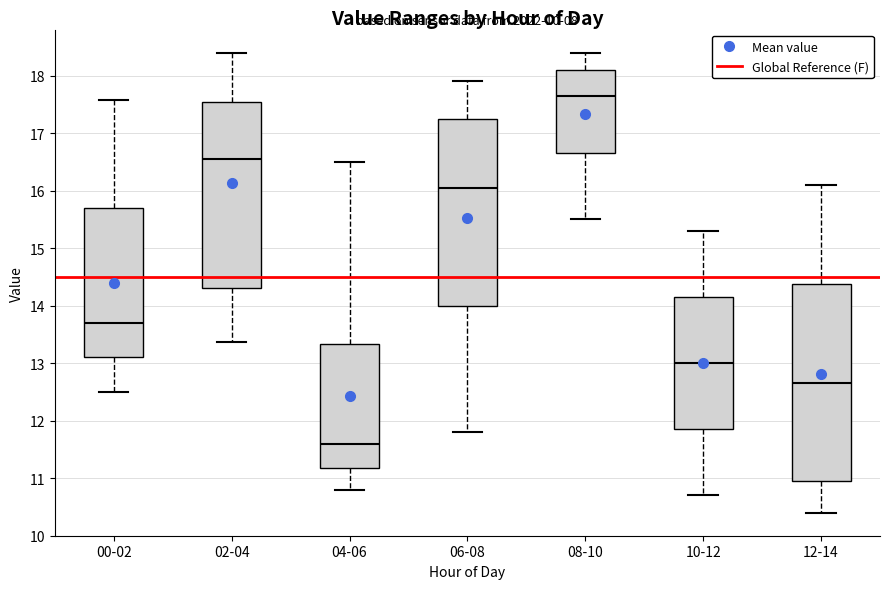

Reading left to right, read every box against the y-axis: the position of its median line, the range the box covers, and the ends of its whiskers. The values are not printed on the chart, so give them approximately, as read against the axis.

00-02: median 13.7, box 13.1 to 15.7, whiskers 12.5 to 17.6
02-04: median 16.6, box 14.3 to 17.5, whiskers 13.4 to 18.4
04-06: median 11.6, box 11.2 to 13.3, whiskers 10.8 to 16.5
06-08: median 16.1, box 14.0 to 17.3, whiskers 11.8 to 17.9
08-10: median 17.7, box 16.7 to 18.1, whiskers 15.5 to 18.4
10-12: median 13.0, box 11.9 to 14.2, whiskers 10.7 to 15.3
12-14: median 12.7, box 11.0 to 14.4, whiskers 10.4 to 16.1